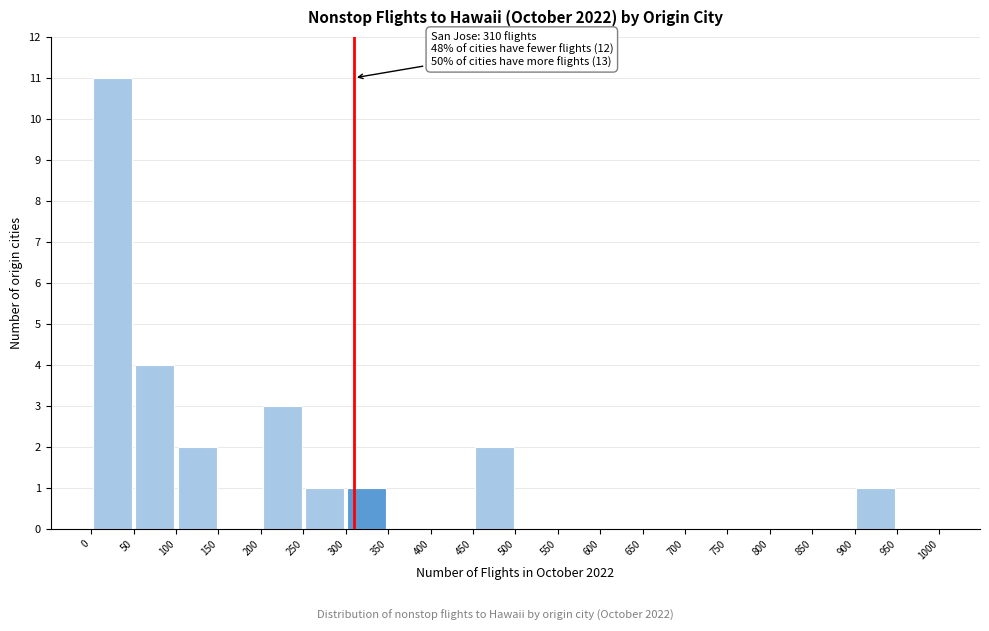

Over which range of the x-axis is the bar tallest?

0 to 50